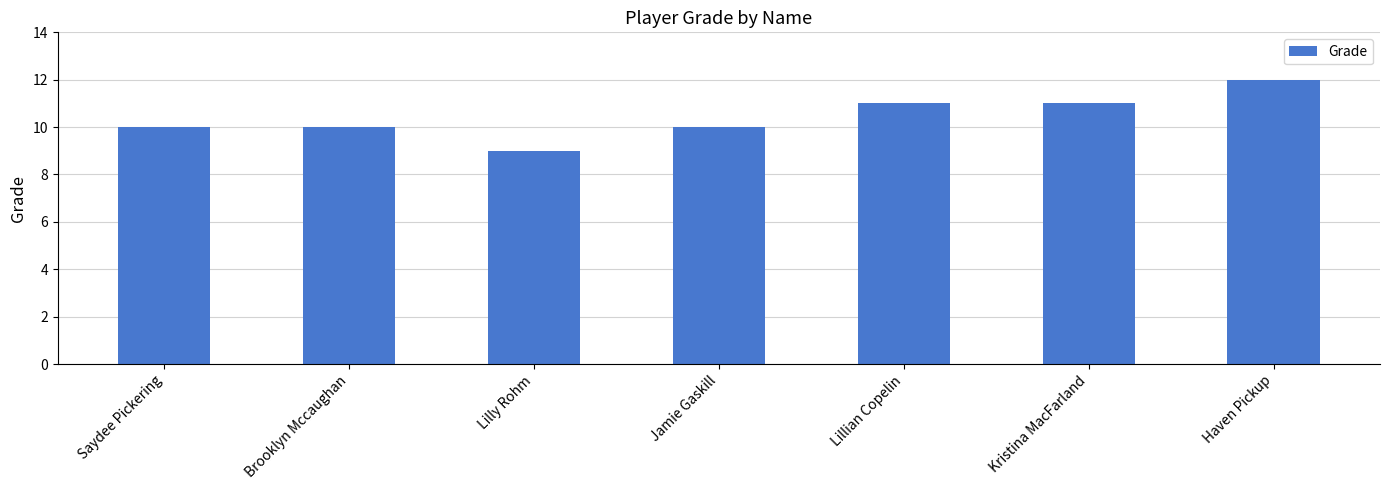

What is the label of the 3rd bar from the right?

Lillian Copelin